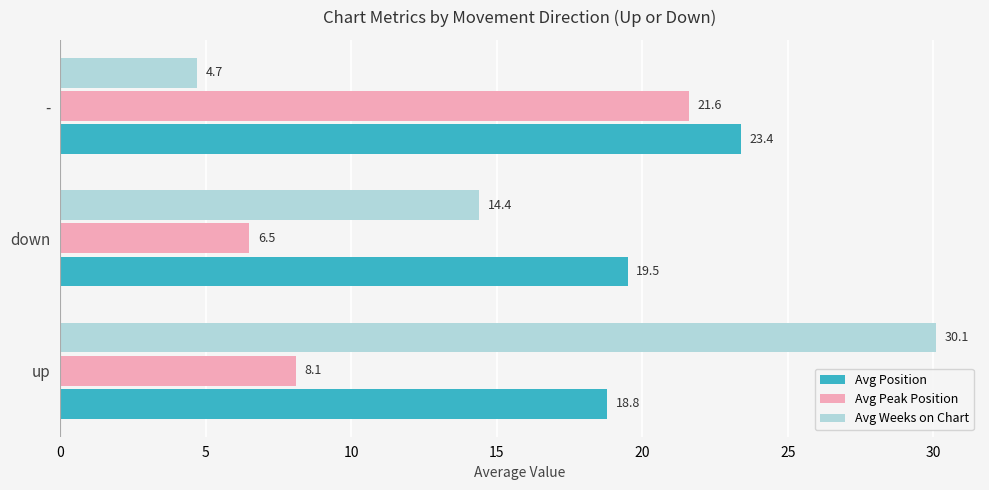

What is the difference between the maximum and minimum values in the Avg Weeks on Chart series?

25.4